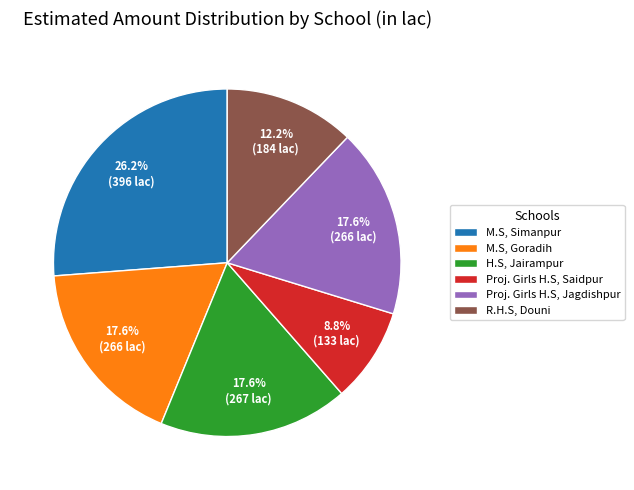

True or false: Proj. Girls H.S, Saidpur accounts for 9% of the total.

True